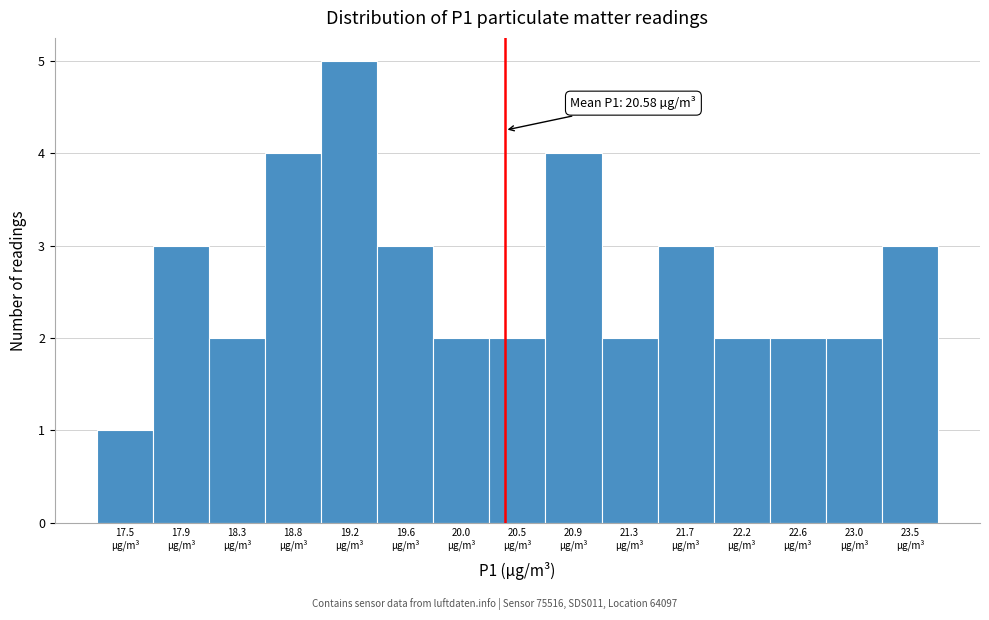

Reading left to right, what are all the values shown in this chart?

1	3	2	4	5	3	2	2	4	2	3	2	2	2	3